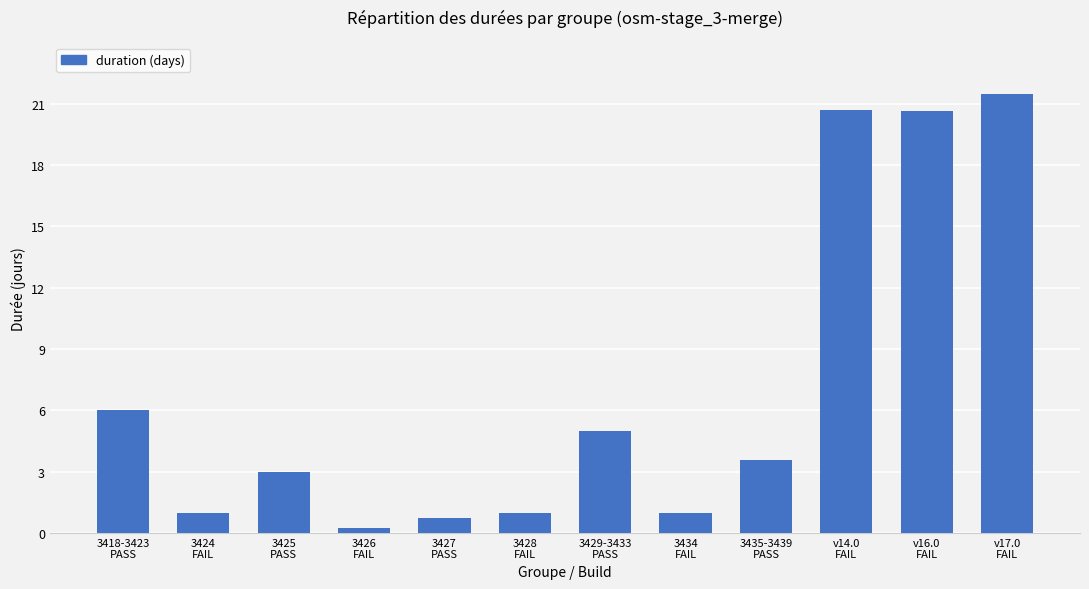

What is the greatest value displayed?

21.5